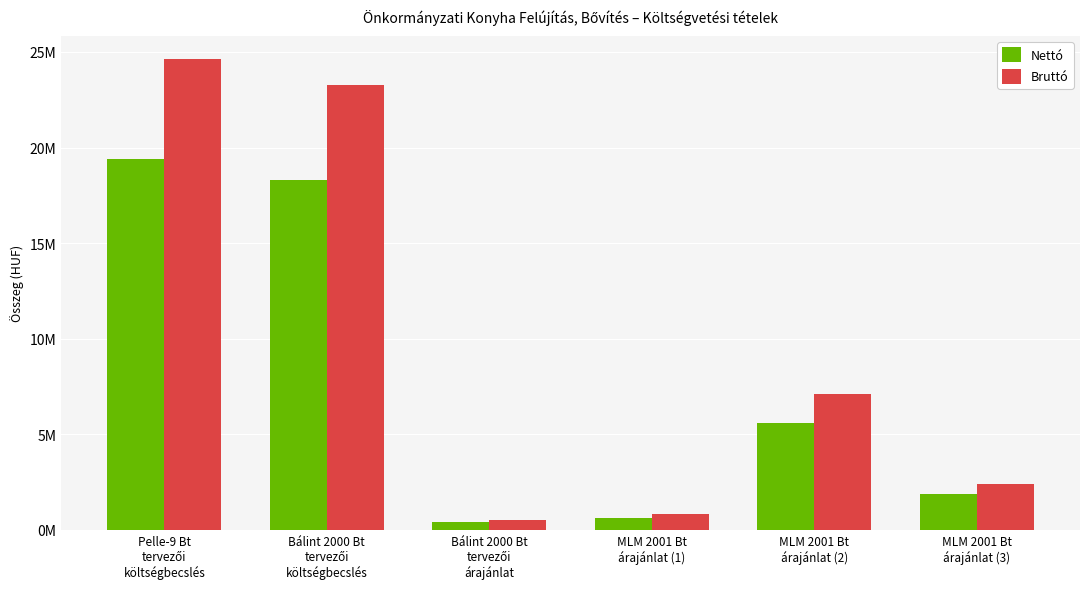

Rank the series by their maximum value, from highest to lowest.

Bruttó, Nettó